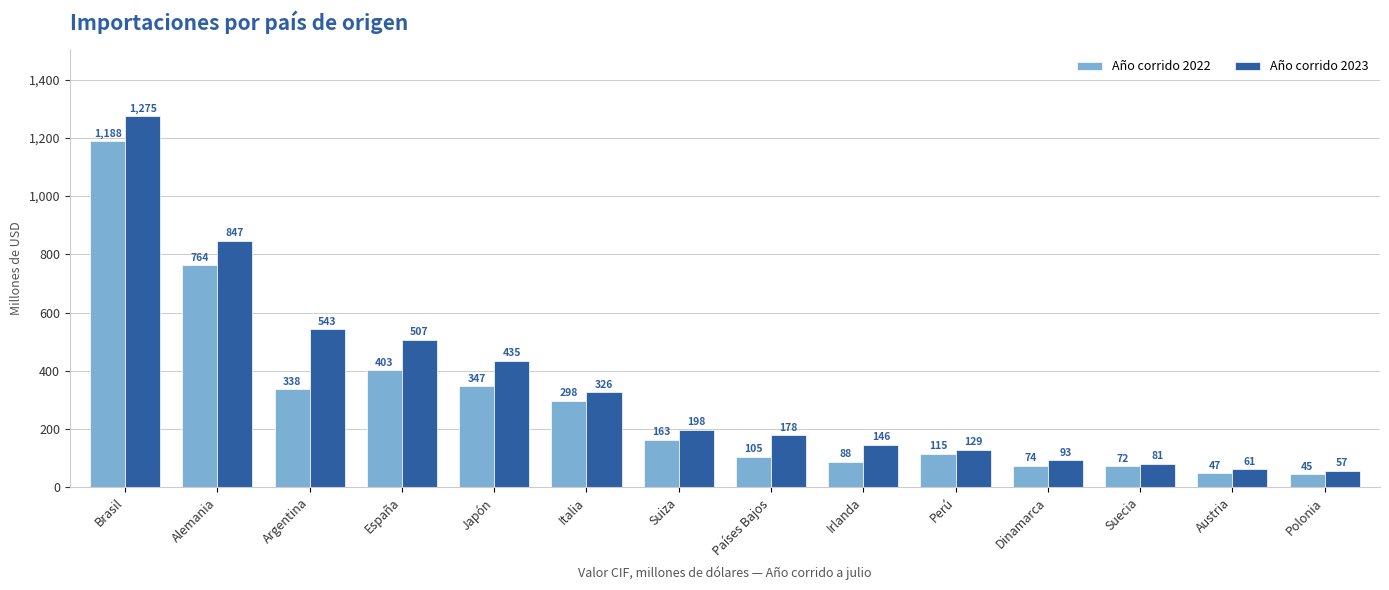

At which category is the sum across all series the highest?

Brasil